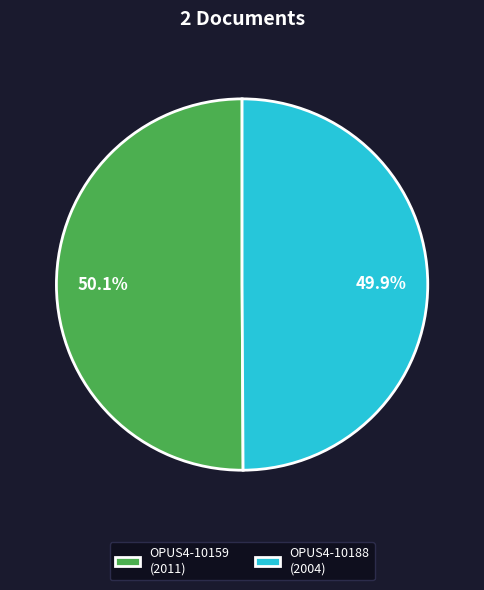

What percentage is the OPUS4-10188 slice, to the nearest percent?

50%